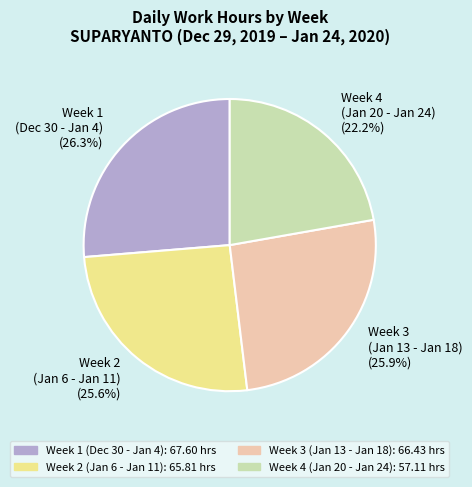

Does any single category account for the majority?

No